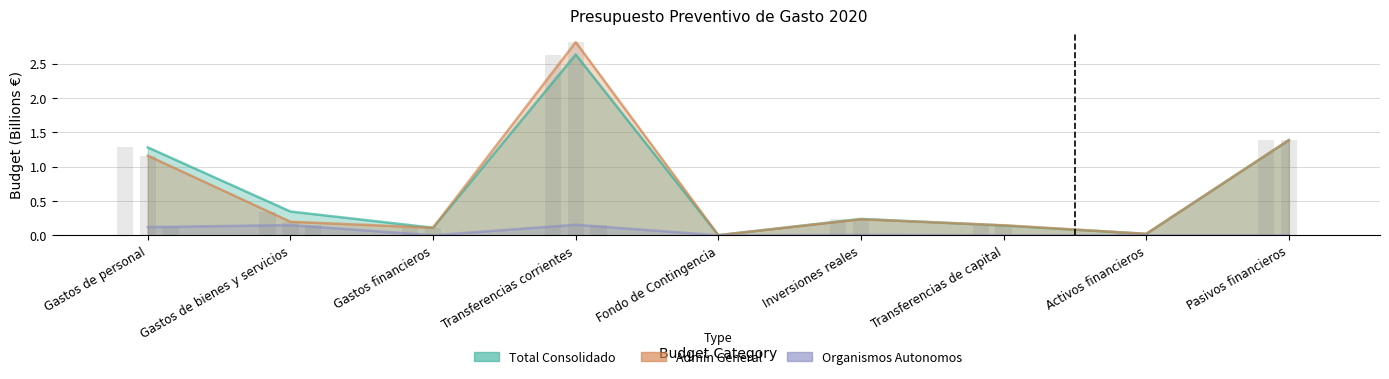

Between Gastos de bienes y servicios and Transferencias corrientes, which series saw the biggest shift?

Admin General